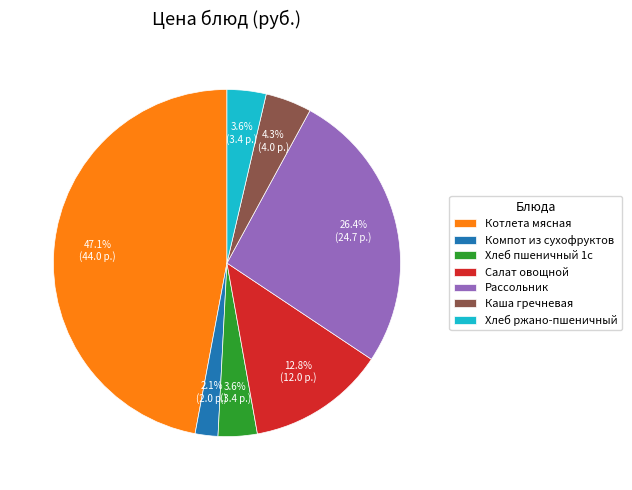

Count the number of slices in the pie.

7